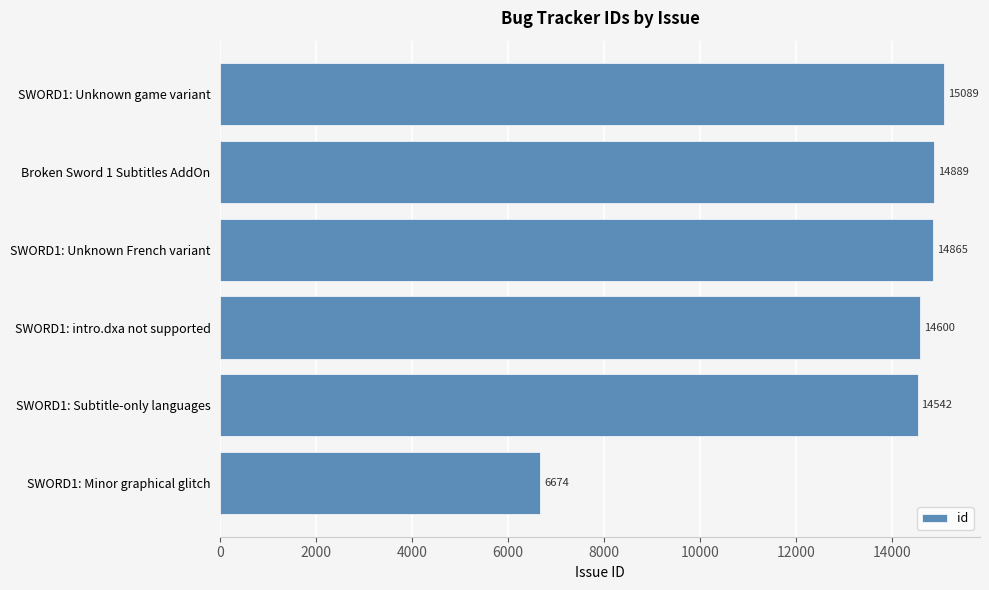

What is the average value?

13443